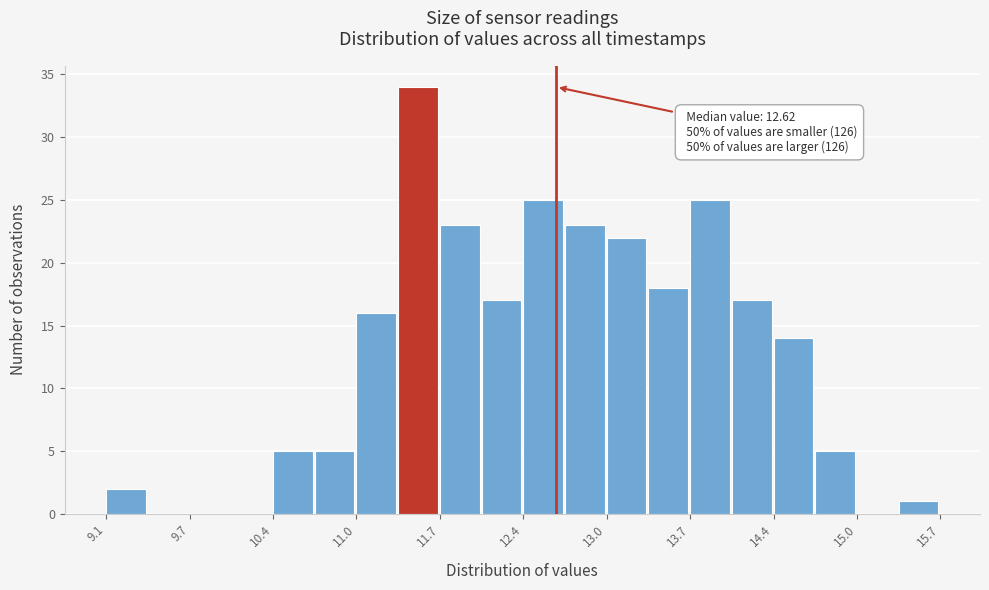

Around what value on the x-axis is the tallest bar? Give the approximate position of its centre, as read against the axis.

11.5